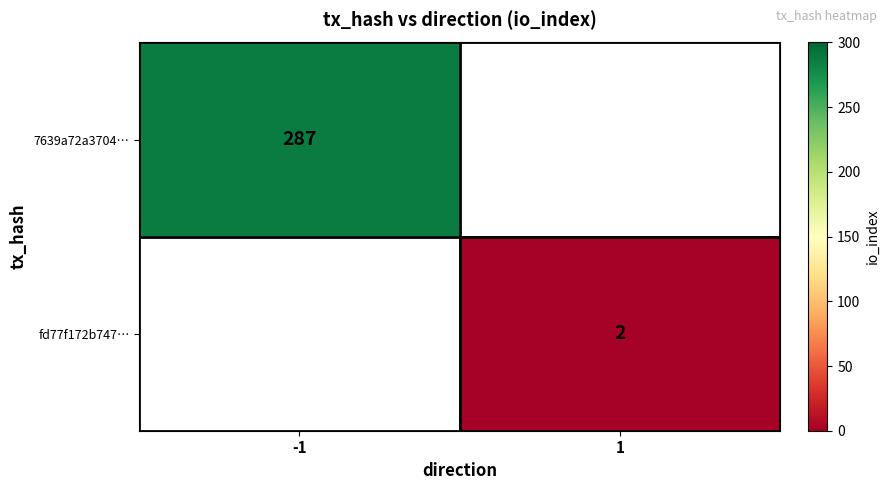

The fd77f172b747… series shows 2 at 1. True or false?

True